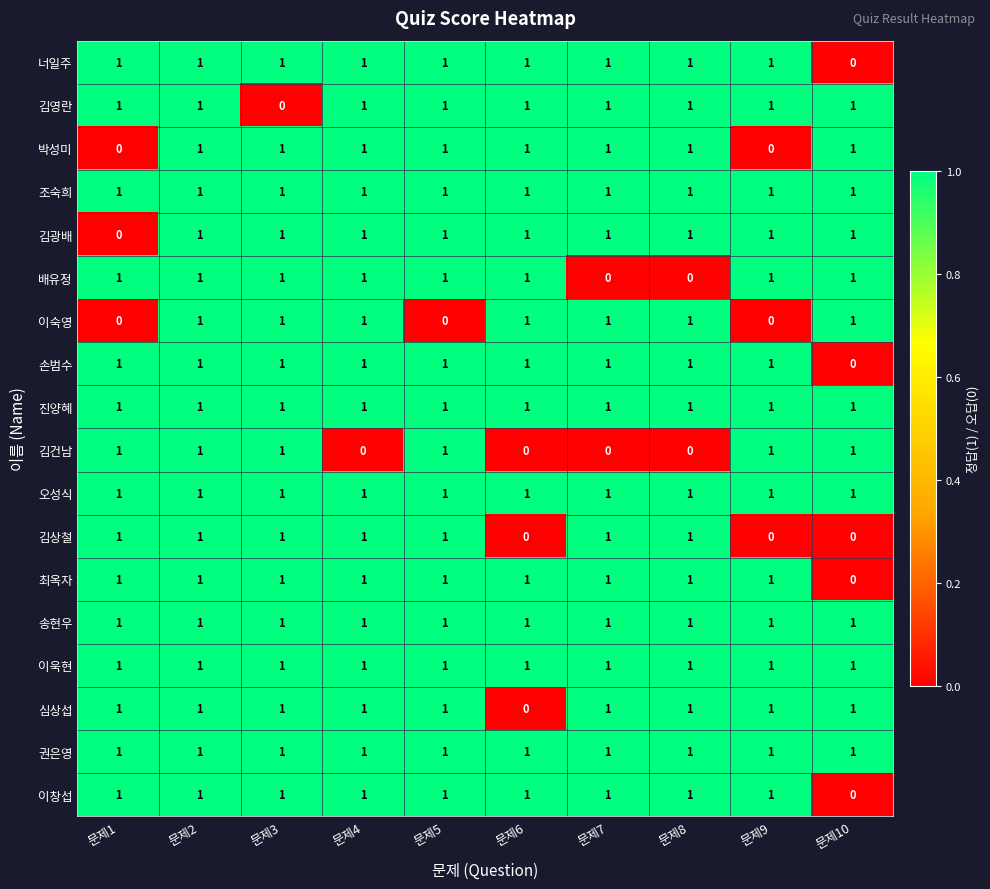

Count the 김광배 values in the range 1 to 2.

9